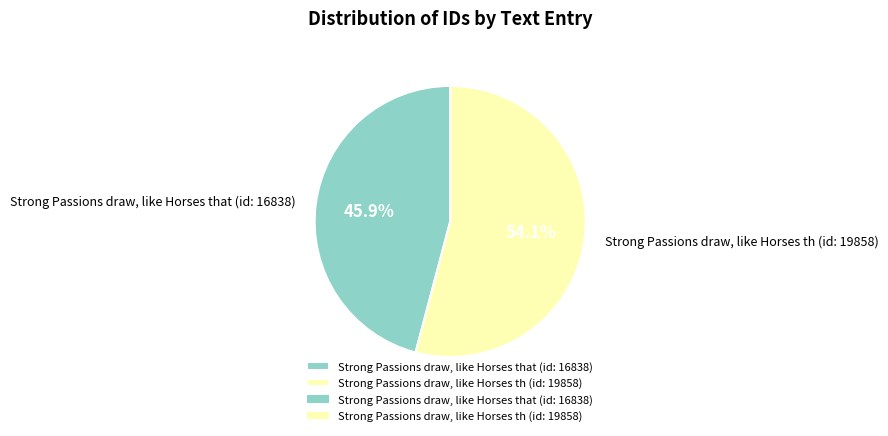

Is it true that Strong Passions draw, like Horses that (id: 16838) is 46% of the pie?

True